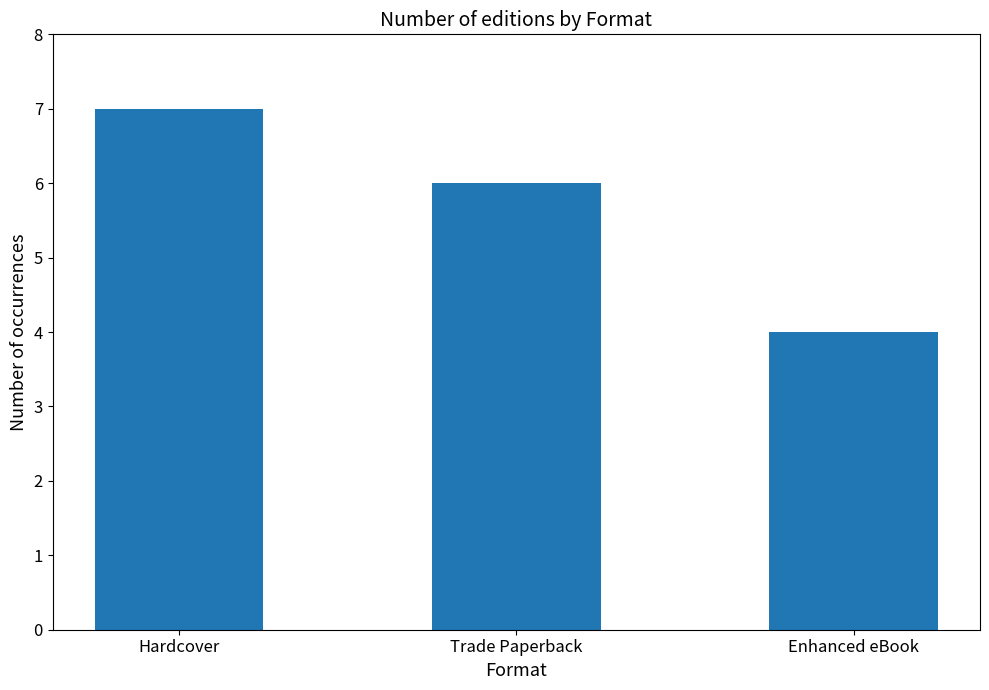

What is the smallest value displayed?

4